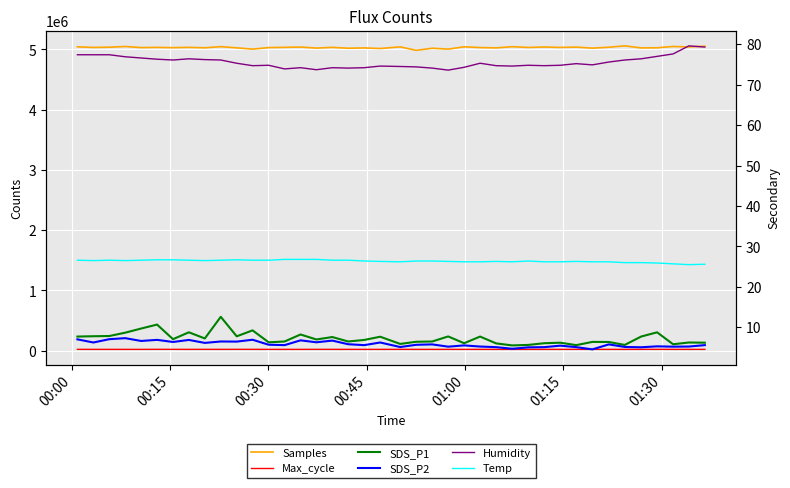

What is the minimum value for Samples?

4985178.0